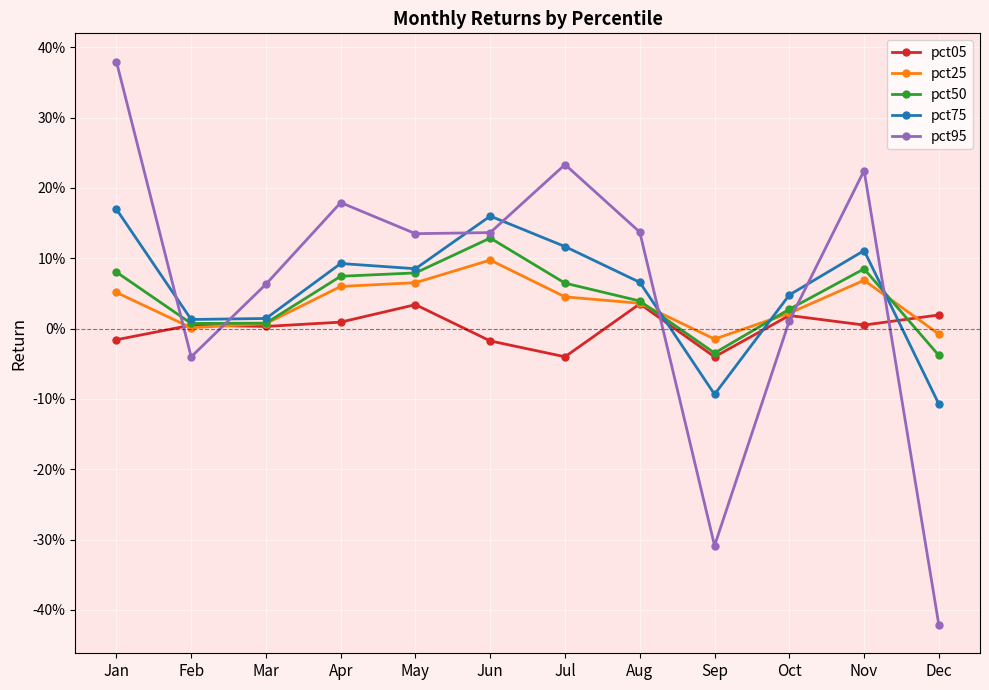

Reading right to left, list all the values displayed in this chart.

pct05: 0.0	0.0	0.0	-0.0	0.0	-0.0	-0.0	0.0	0.0	0.0	0.0	-0.0
pct25: -0.0	0.1	0.0	-0.0	0.0	0.0	0.1	0.1	0.1	0.0	0.0	0.1
pct50: -0.0	0.1	0.0	-0.0	0.0	0.1	0.1	0.1	0.1	0.0	0.0	0.1
pct75: -0.1	0.1	0.0	-0.1	0.1	0.1	0.2	0.1	0.1	0.0	0.0	0.2
pct95: -0.4	0.2	0.0	-0.3	0.1	0.2	0.1	0.1	0.2	0.1	-0.0	0.4